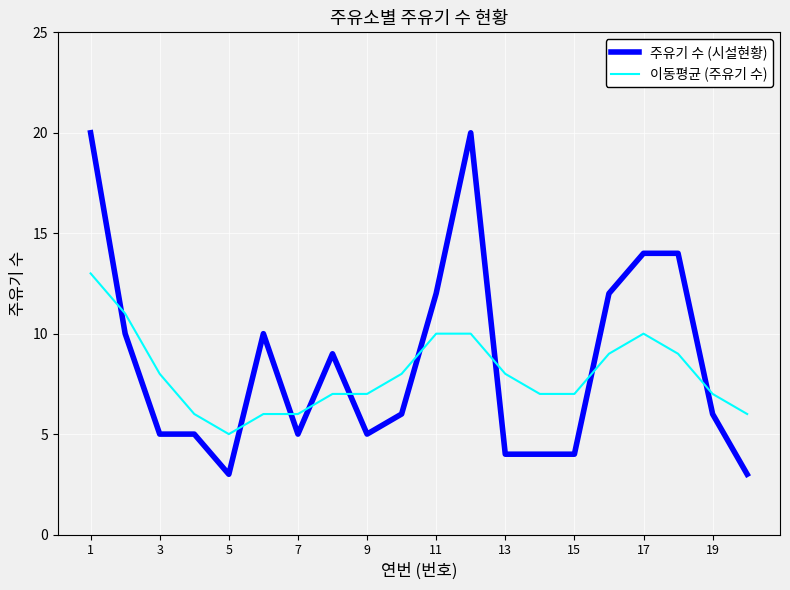

What is the difference between the maximum and minimum values in the 이동평균 (주유기 수) series?

8